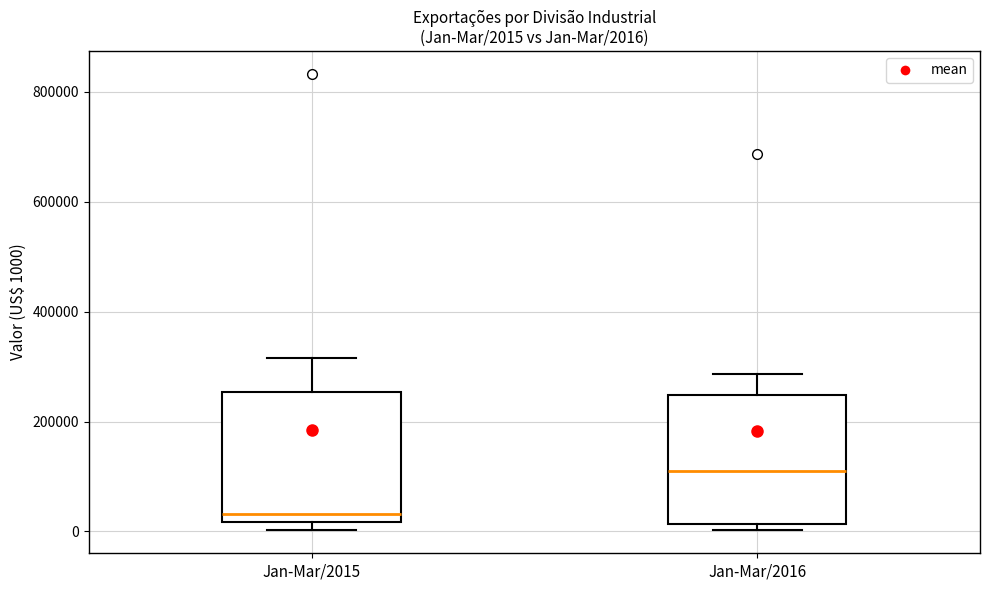

Which box's median line is the highest?

Jan-Mar/2016